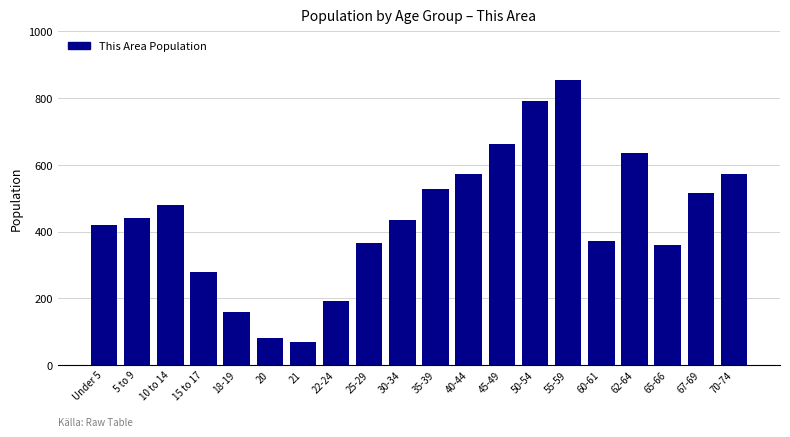

The chart shows a value of 322 at 35-39. True or false?

False